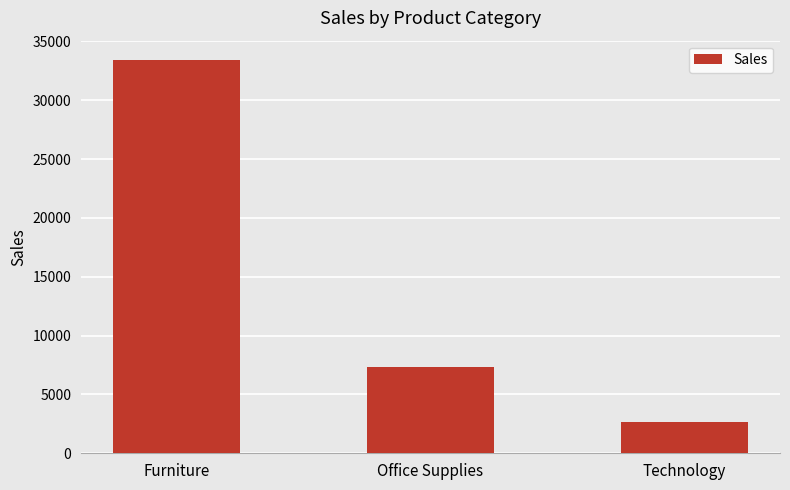

The value at Furniture is 49490.1. True or false?

False